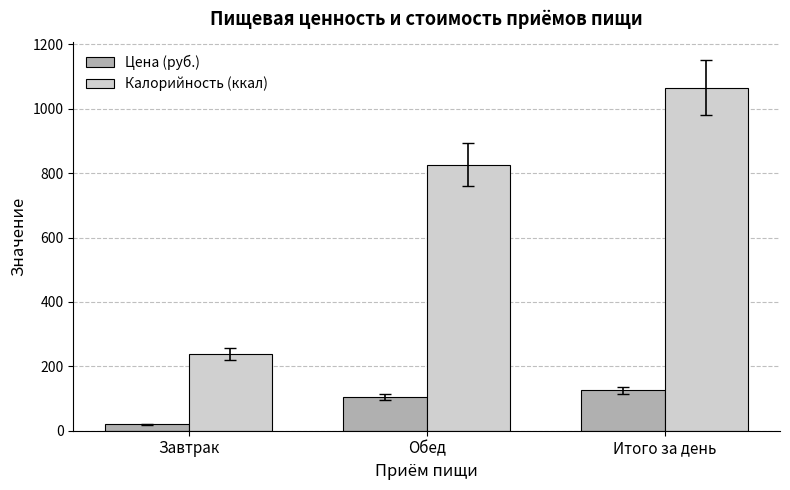

What is the maximum value shown in the chart?

1065